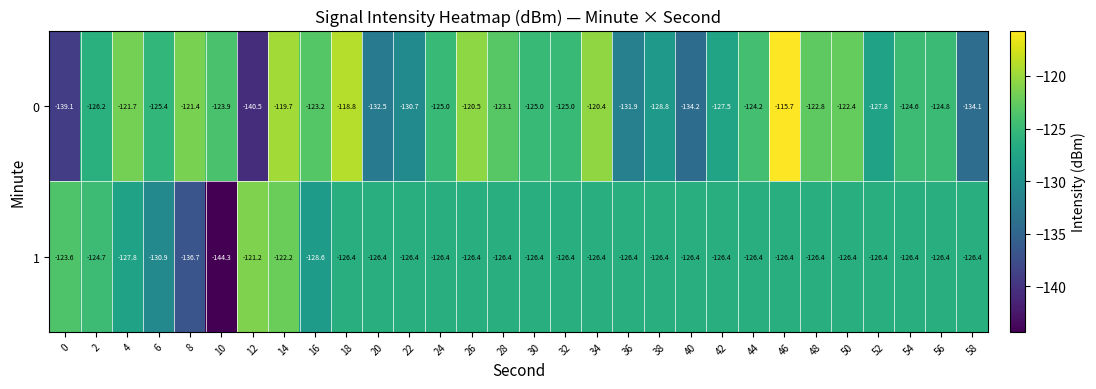

What is the difference between the highest and lowest values at 52?

1.4